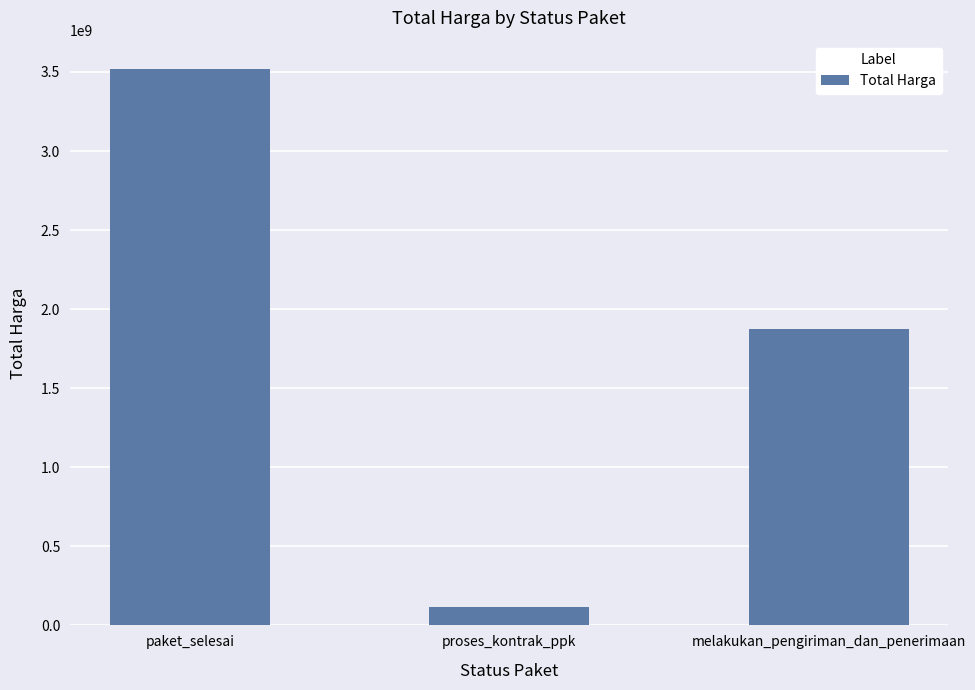

The value at melakukan_pengiriman_dan_penerimaan is 2464663367. True or false?

False